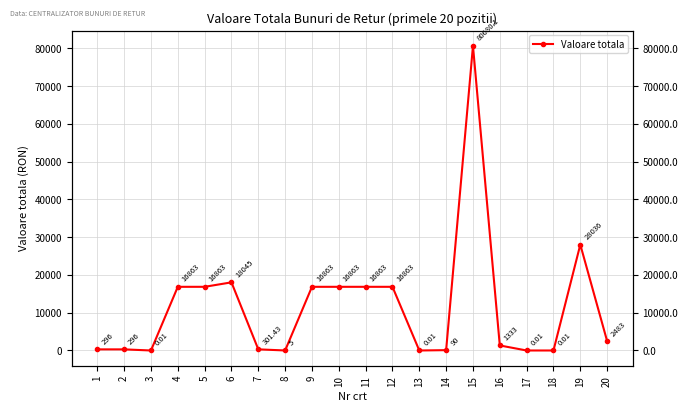

At which category does the data reach its first local valley?

3